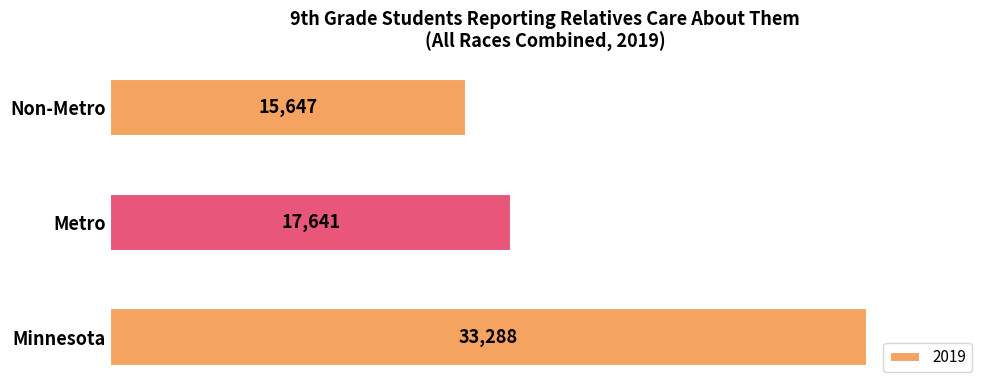

Reading top to bottom, what are all the values shown in this chart?

Non-Metro=15647	Metro=17641	Minnesota=33288